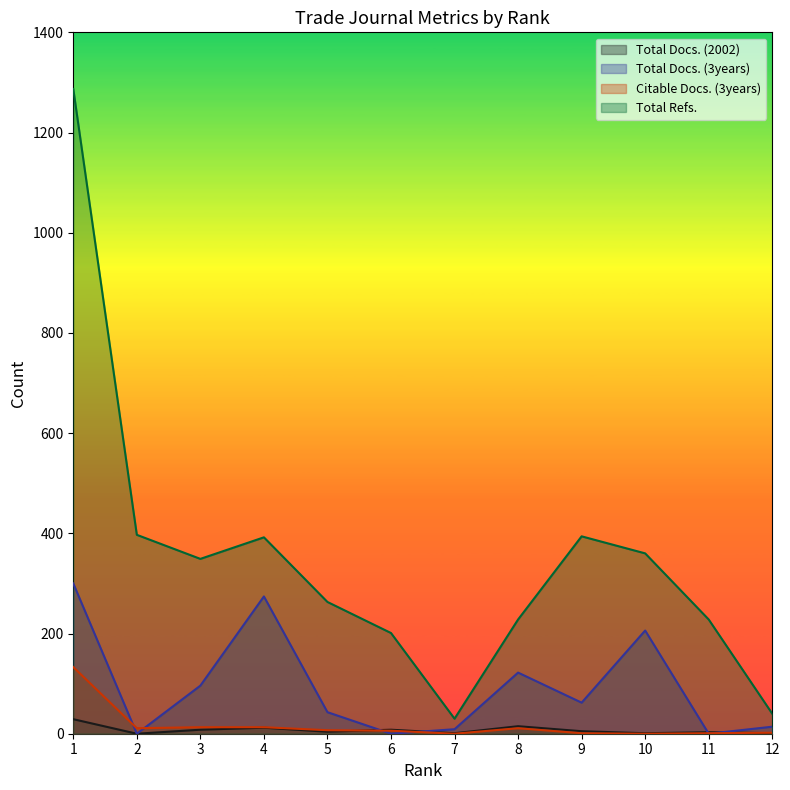

Where is Total Docs. (2002) nearest to the value 14?

8